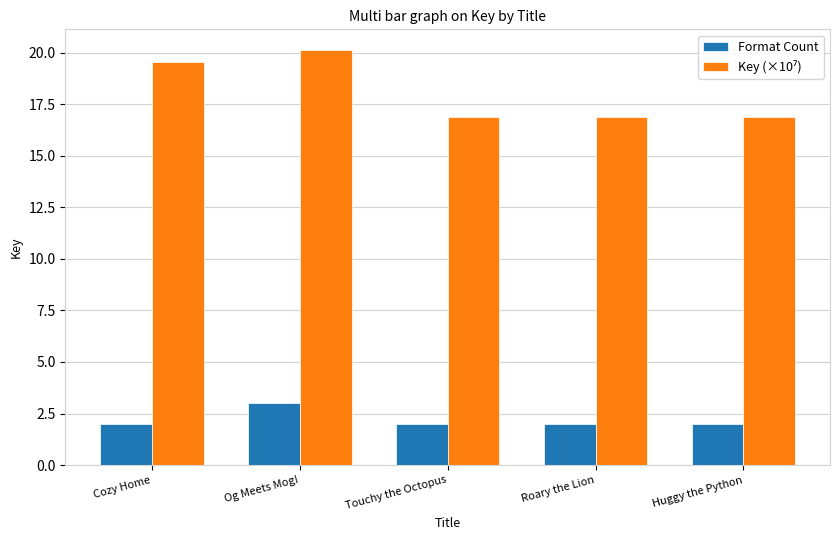

What is the spread (max minus min) of values at Touchy the Octopus?

14.9